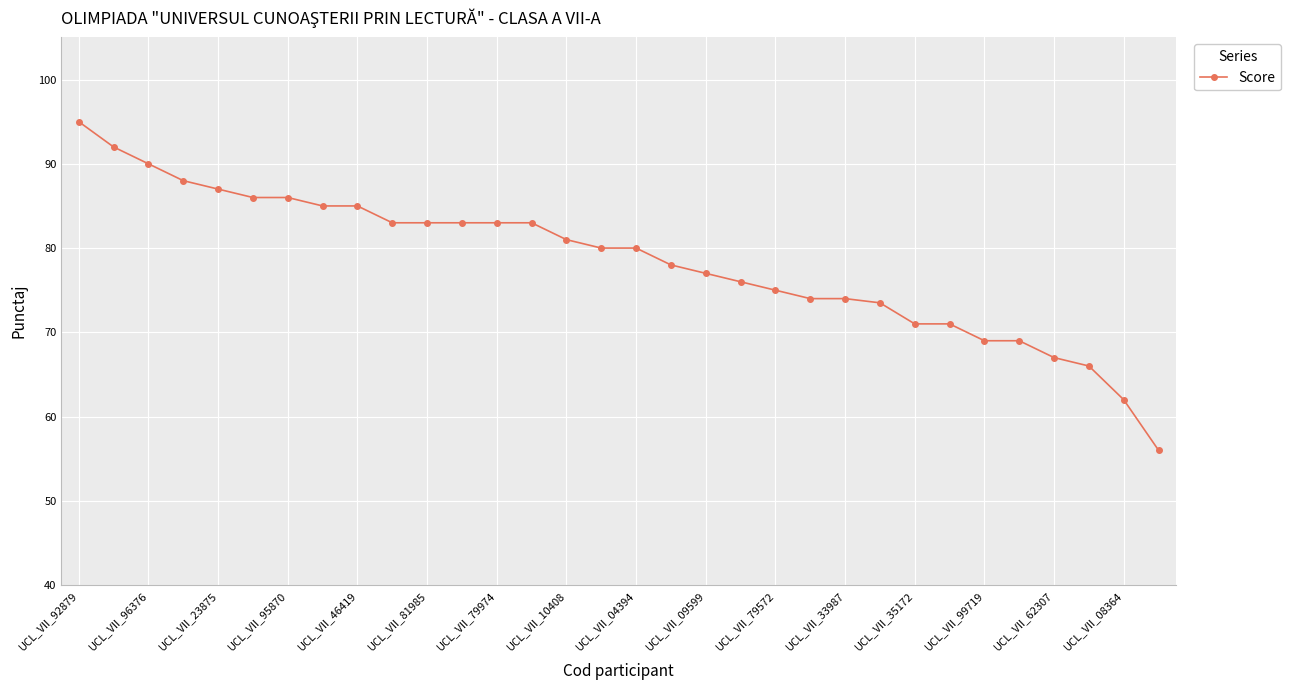

Reading right to left, list all the values displayed in this chart.

56.0	62.0	66.0	67.0	69.0	69.0	71.0	71.0	73.5	74.0	74.0	75.0	76.0	77.0	78.0	80.0	80.0	81.0	83.0	83.0	83.0	83.0	83.0	85.0	85.0	86.0	86.0	87.0	88.0	90.0	92.0	95.0